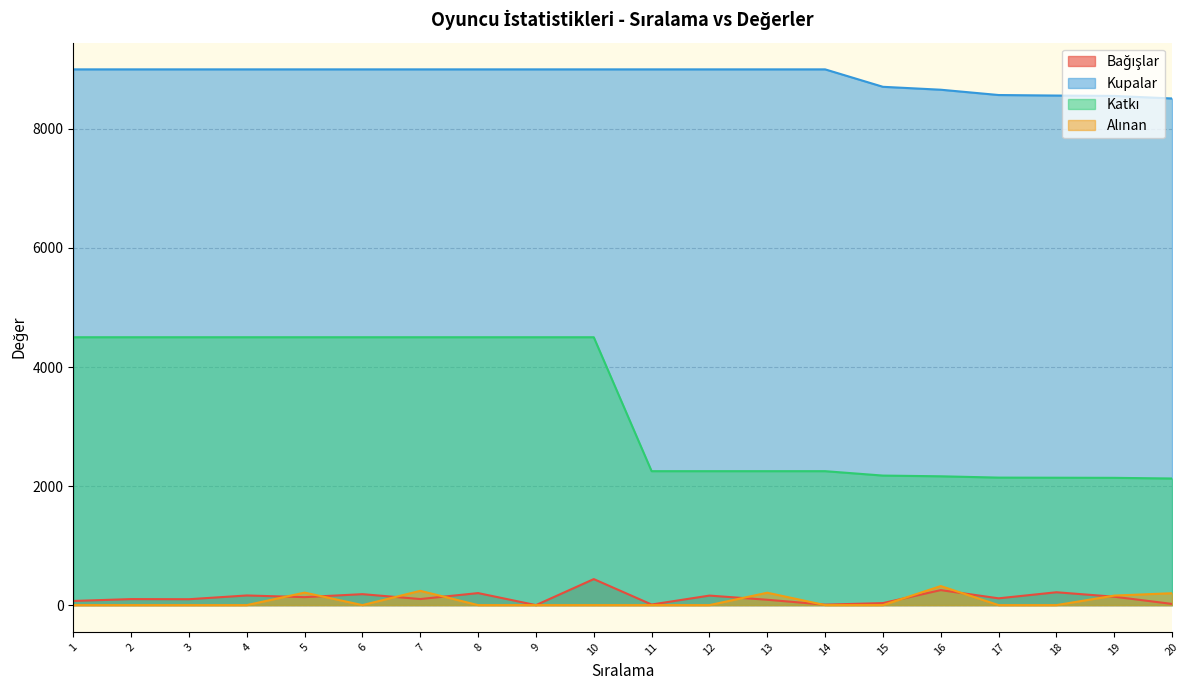

The value of Kupalar at 10 is 4805. True or false?

False